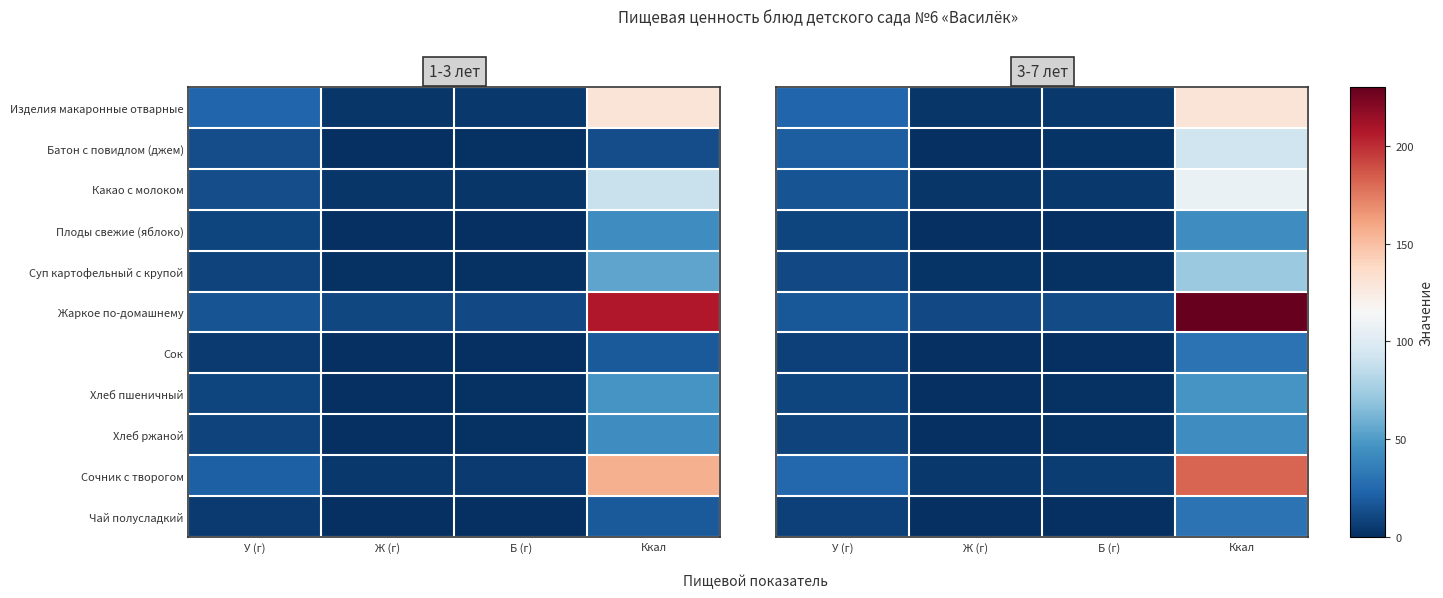

How many values in the Плоды свежие (яблоко) series are below 9?

2